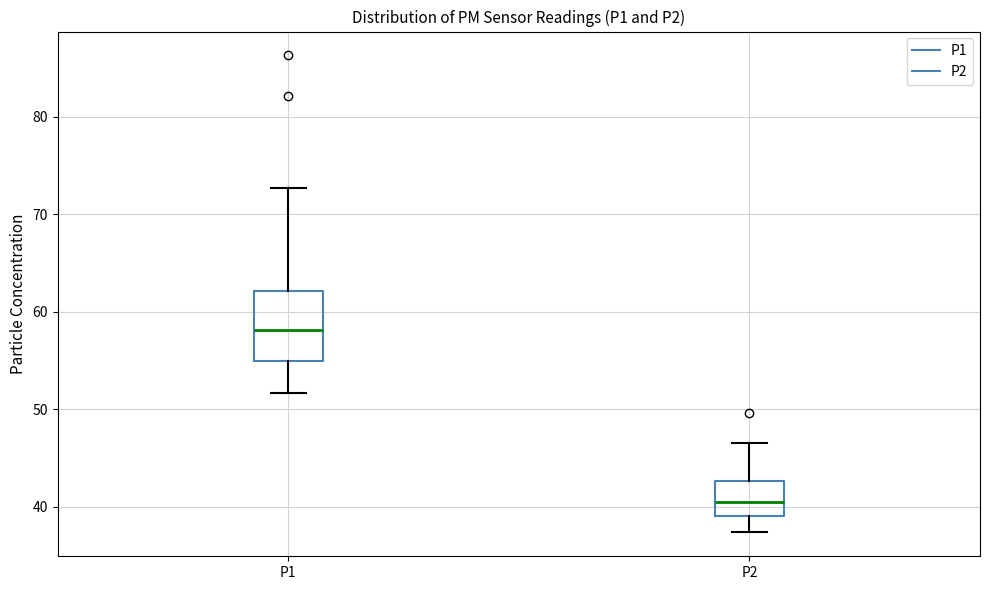

Where is the upper edge of the box for P1 on the y-axis? The values are not printed on the chart, so give them approximately, as read against the axis.

62